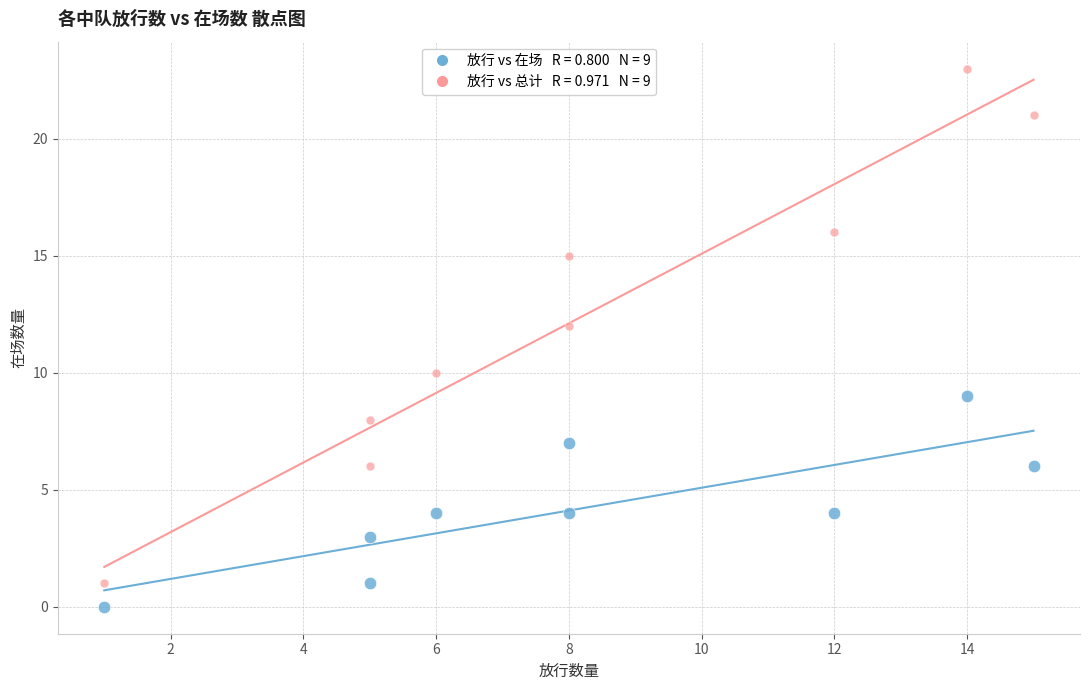

Across all data points, what is the range of X values (max minus min)?

14